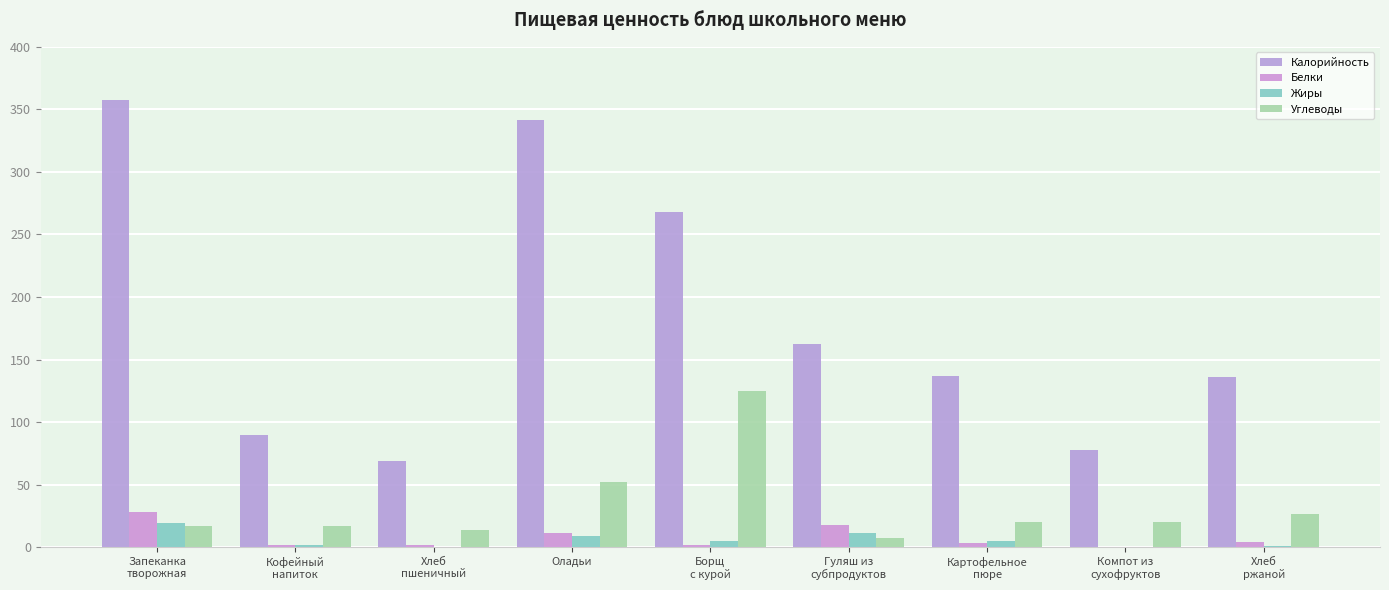

At how many categories does at least one series exceed 182?

3